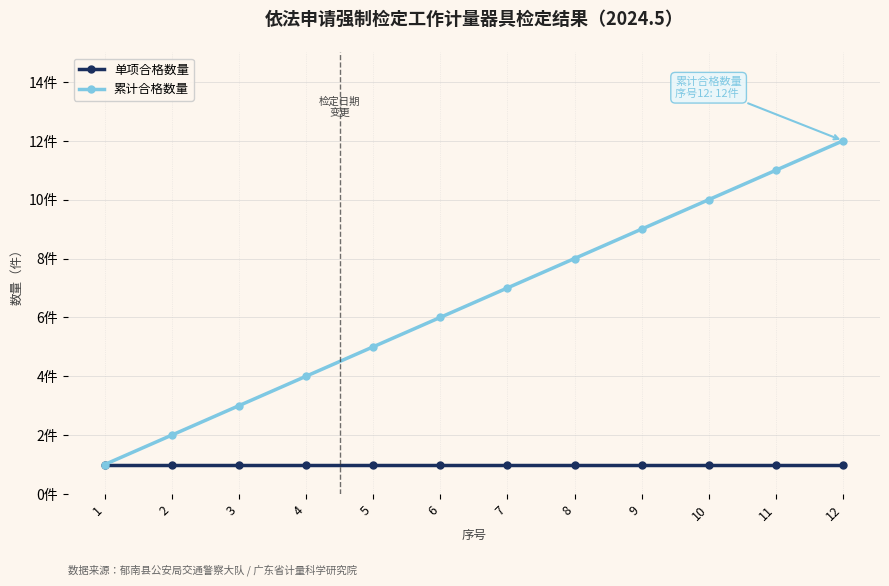

Reading left to right, what are all the values shown in this chart?

单项合格数量: 1	1	1	1	1	1	1	1	1	1	1	1
累计合格数量: 1	2	3	4	5	6	7	8	9	10	11	12